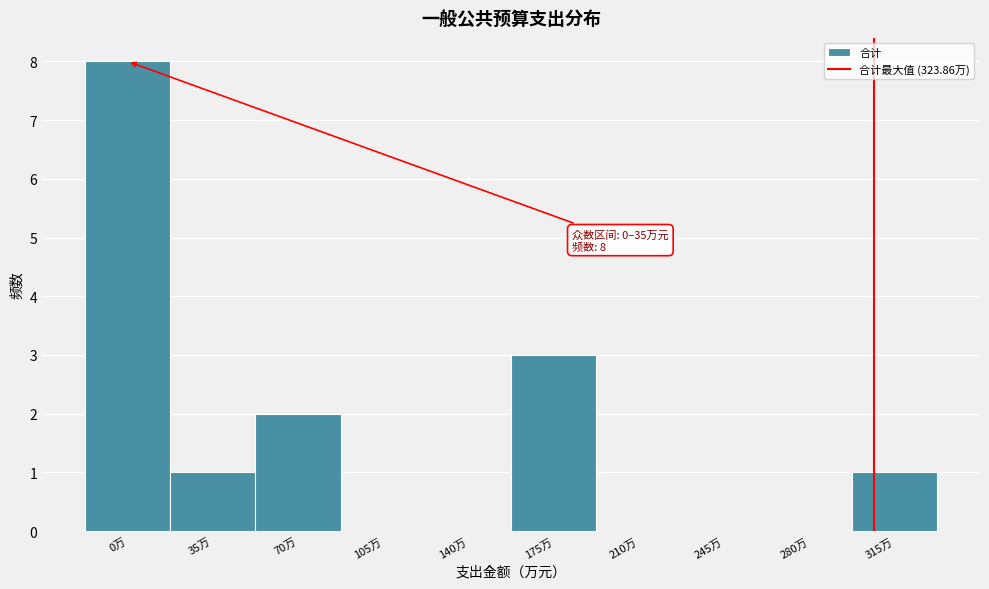

Reading right to left, extract all data points from this chart.

315万=1	280万=0	245万=0	210万=0	175万=3	140万=0	105万=0	70万=2	35万=1	0万=8